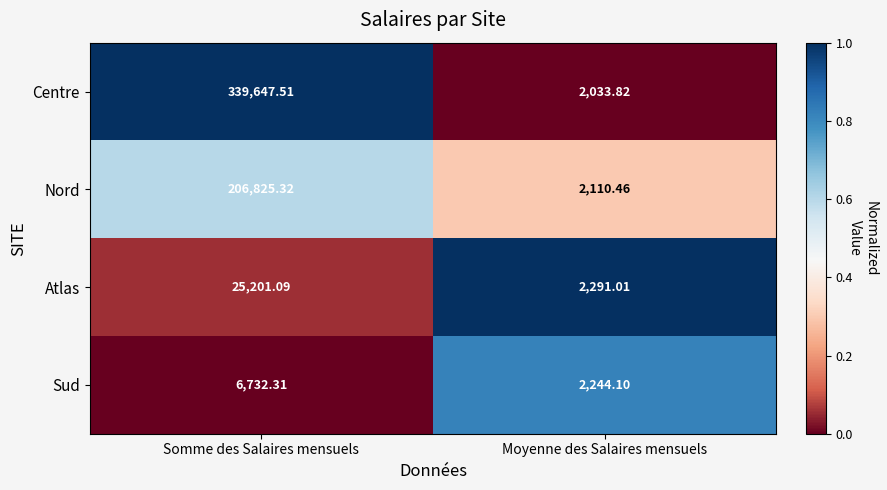

List the series in order of their peak value, highest first.

Centre, Nord, Atlas, Sud